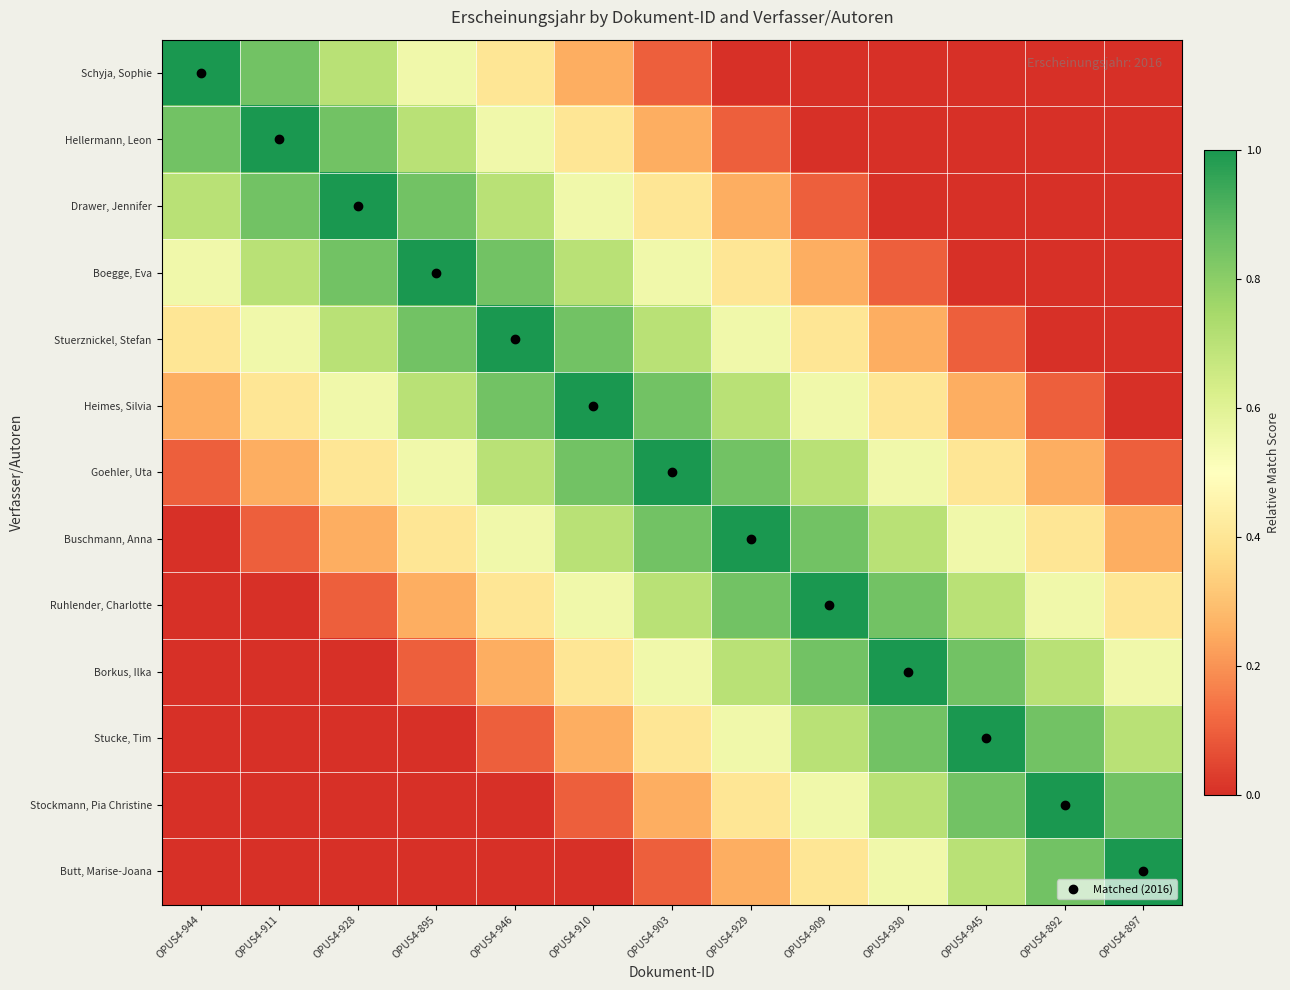

List the series in order of their peak value, highest first.

Schyja, Sophie, Hellermann, Leon, Drawer, Jennifer, Boegge, Eva, Stuerznickel, Stefan, Heimes, Silvia, Goehler, Uta, Buschmann, Anna, Ruhlender, Charlotte, Borkus, Ilka, Stucke, Tim, Stockmann, Pia Christine, Butt, Marise-Joana